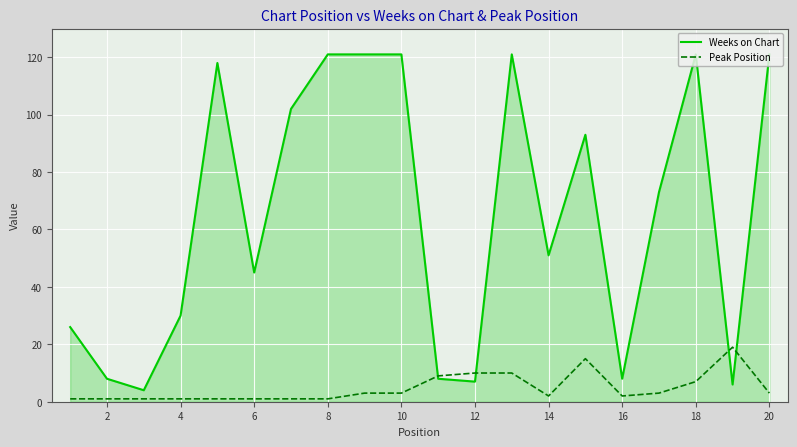

True or false: Peak Position and Weeks on Chart intersect in this chart.

True